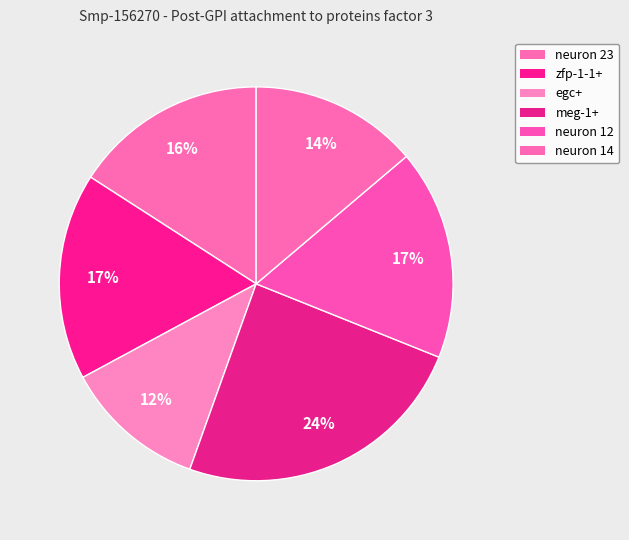

Is there any slice that represents more than half of the pie?

No